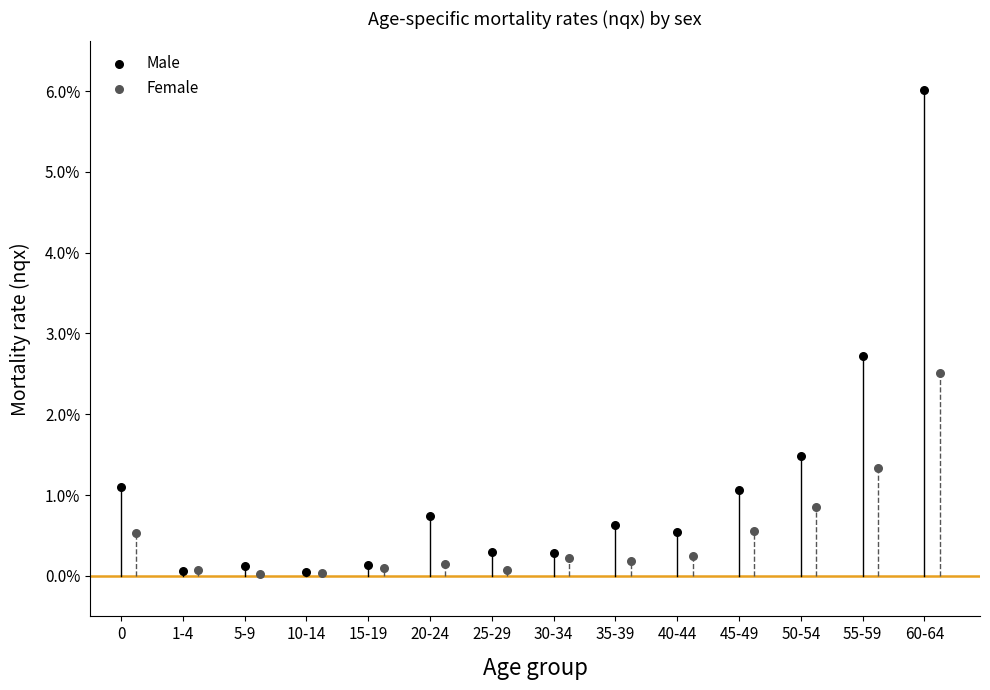

What are all the series names shown in the legend?

Male, Female